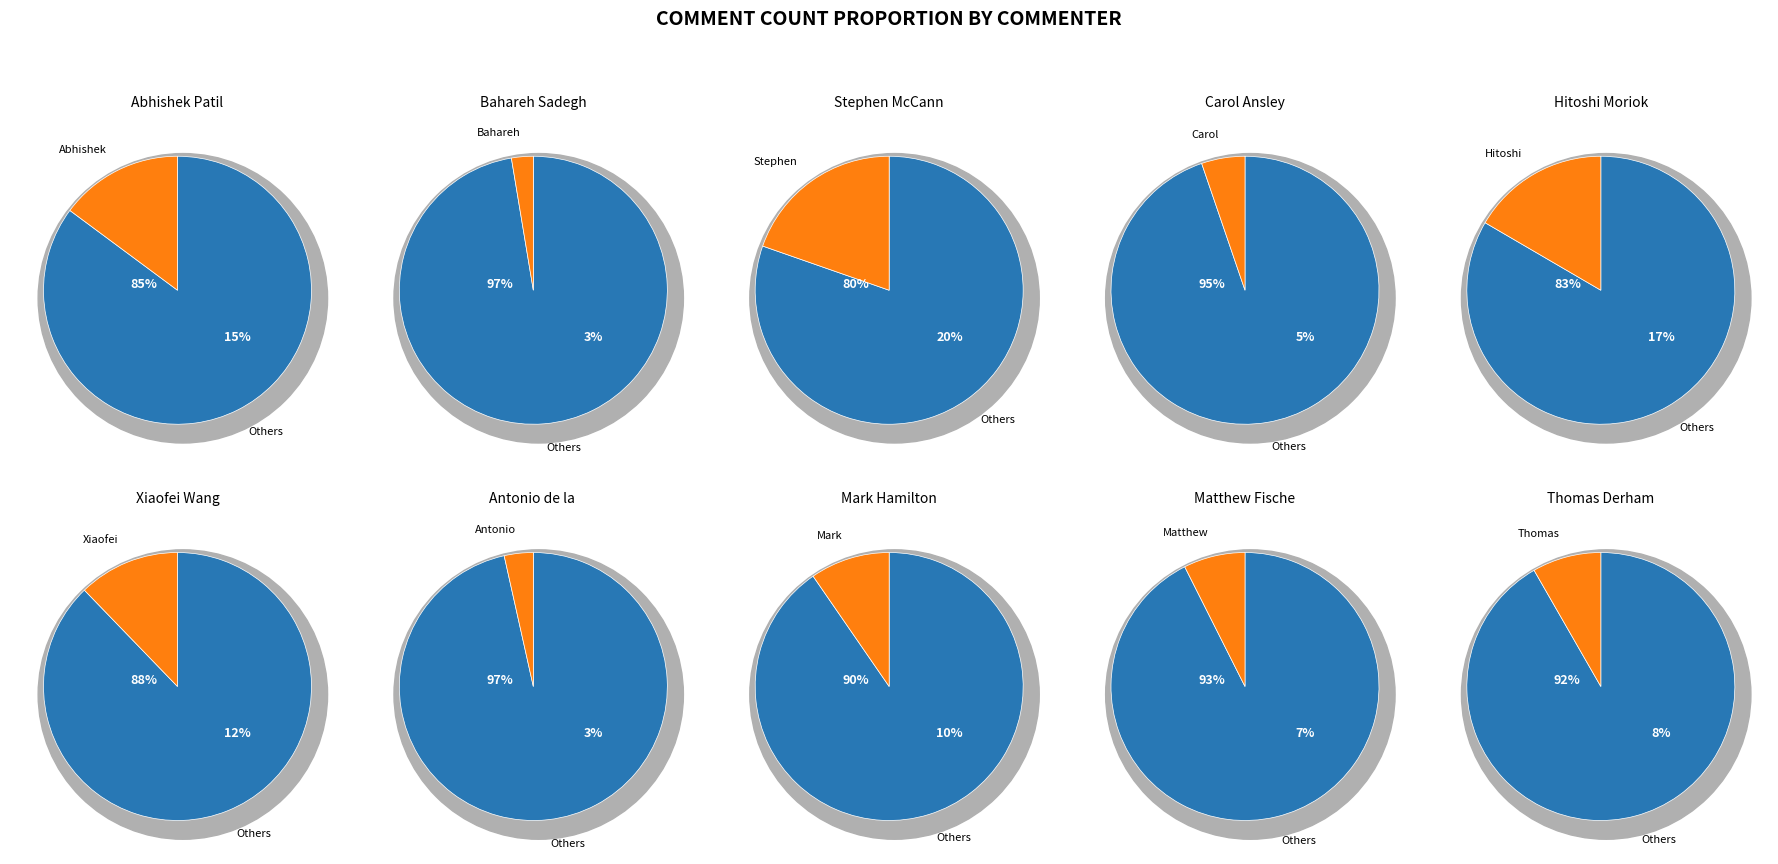

Count the number of slices in the pie.

10